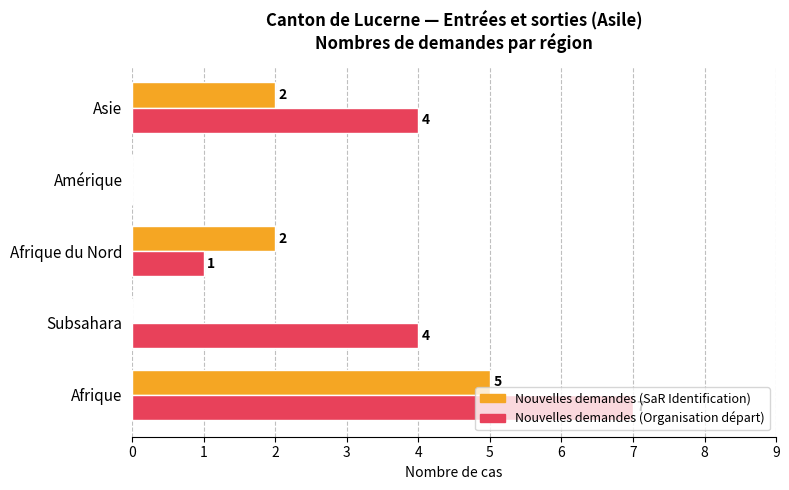

What is the approximate value of Nouvelles demandes (Organisation départ) at Afrique?

7